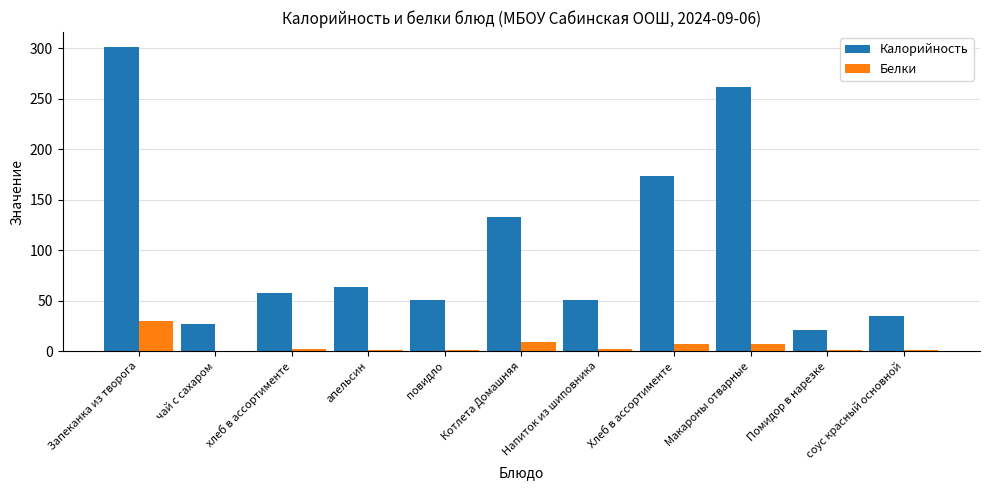

How many categories are shown in the chart?

11